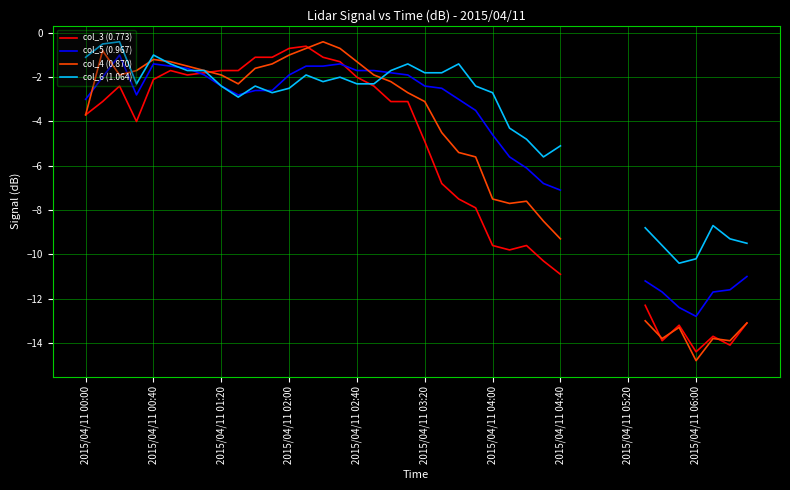

Between which two adjacent categories do col_5 (0.967) and col_4 (0.870) first intersect?

2015/04/11 00:00 and 2015/04/11 00:40